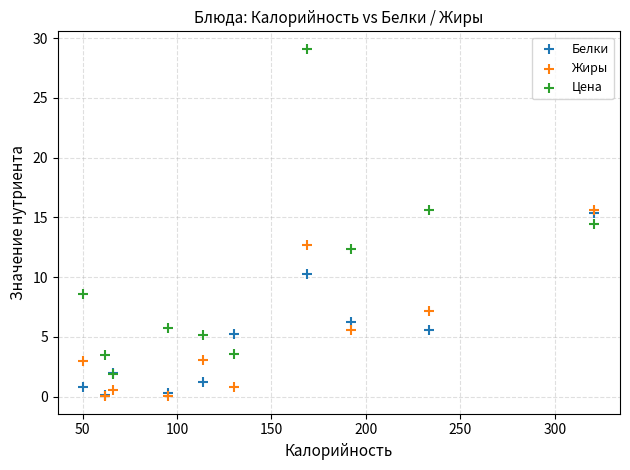

Across all series, what Y value is closest to 14?

14.4